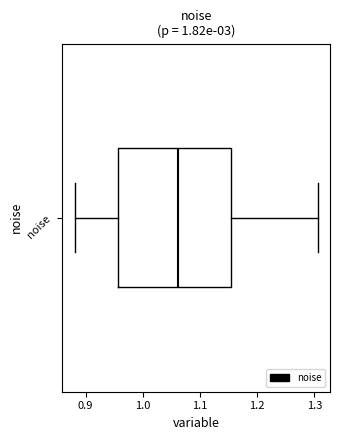

Read this box plot against the x-axis: the position of the median line, the range covered by the box, and the ends of both whiskers. The values are not printed on the chart, so give them approximately, as read against the axis.

median 1.06, box 0.96 to 1.15, whiskers 0.88 to 1.31